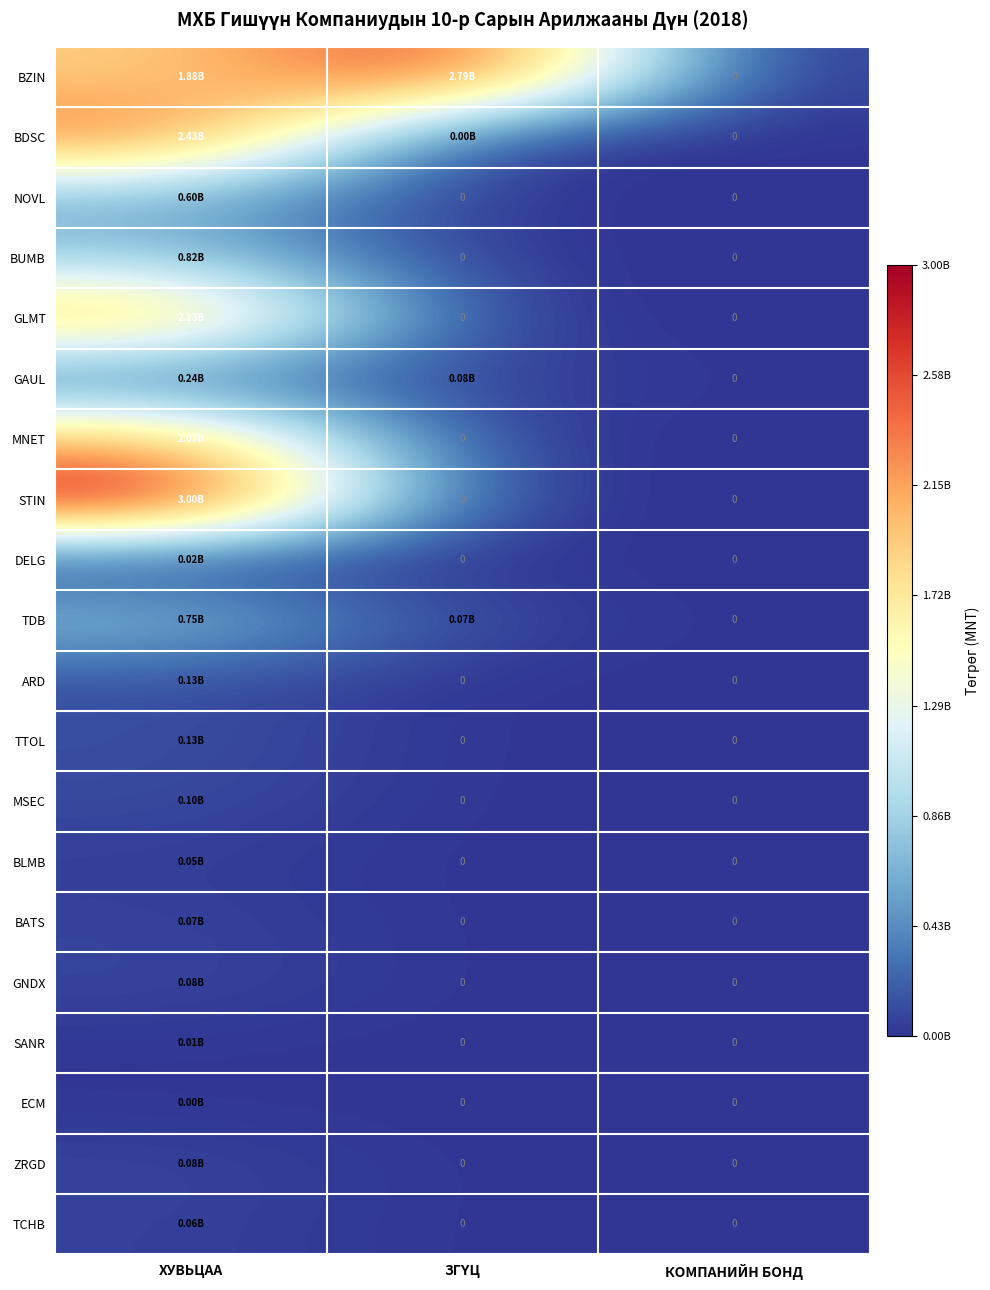

List the labels in order of GAUL value, smallest first.

КОМПАНИЙН БОНД, ЗГҮЦ, ХУВЬЦАА